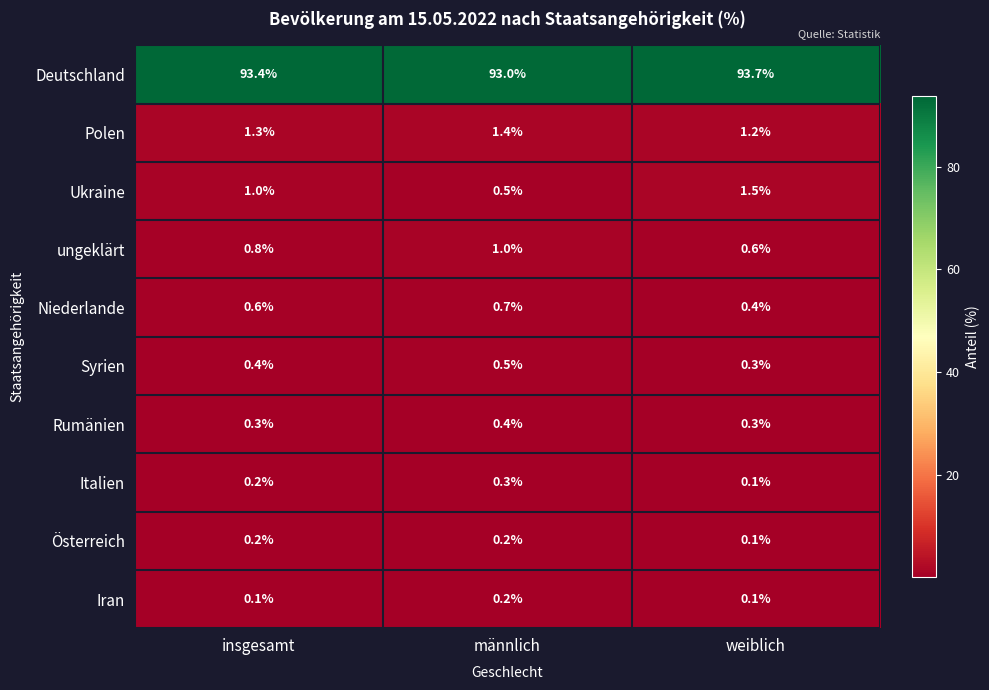

What is the average value of the Rumänien series?

0.3